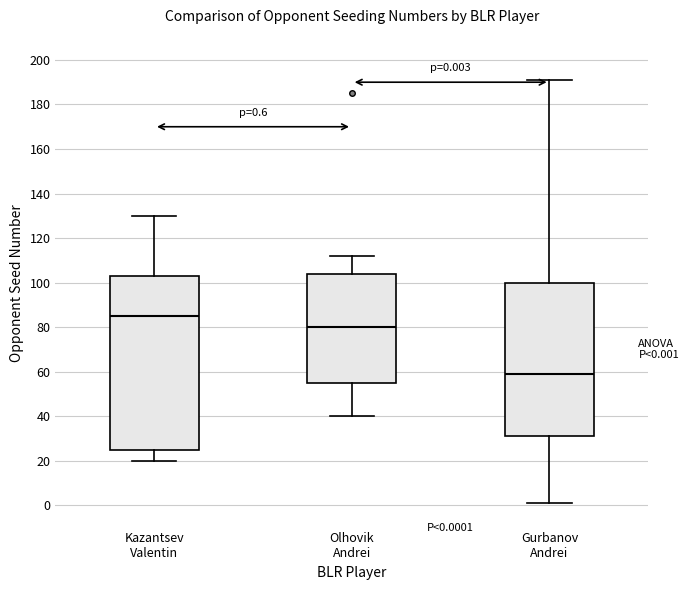

Which box has the lowest median line?

Gurbanov Andrei